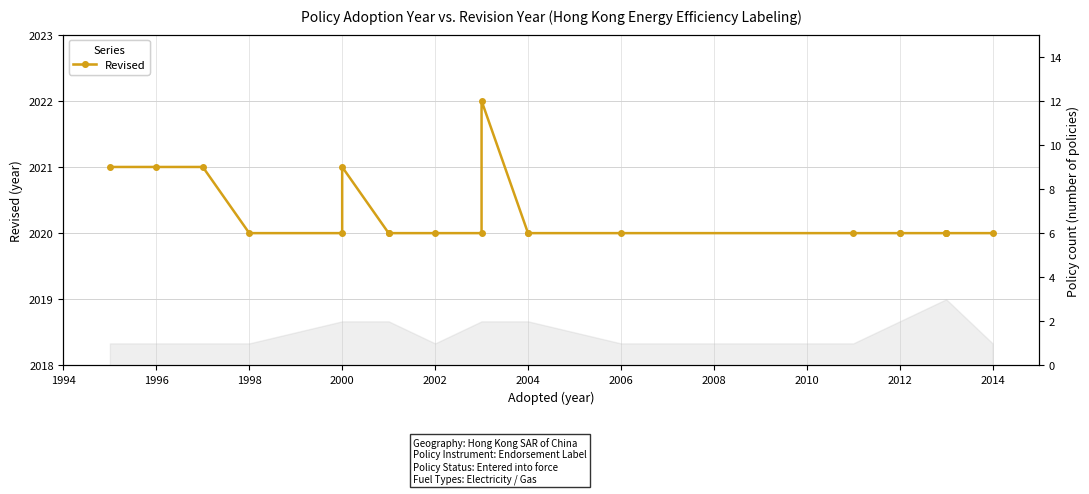

True or false: there are more than 1 points higher than both neighbors.

True